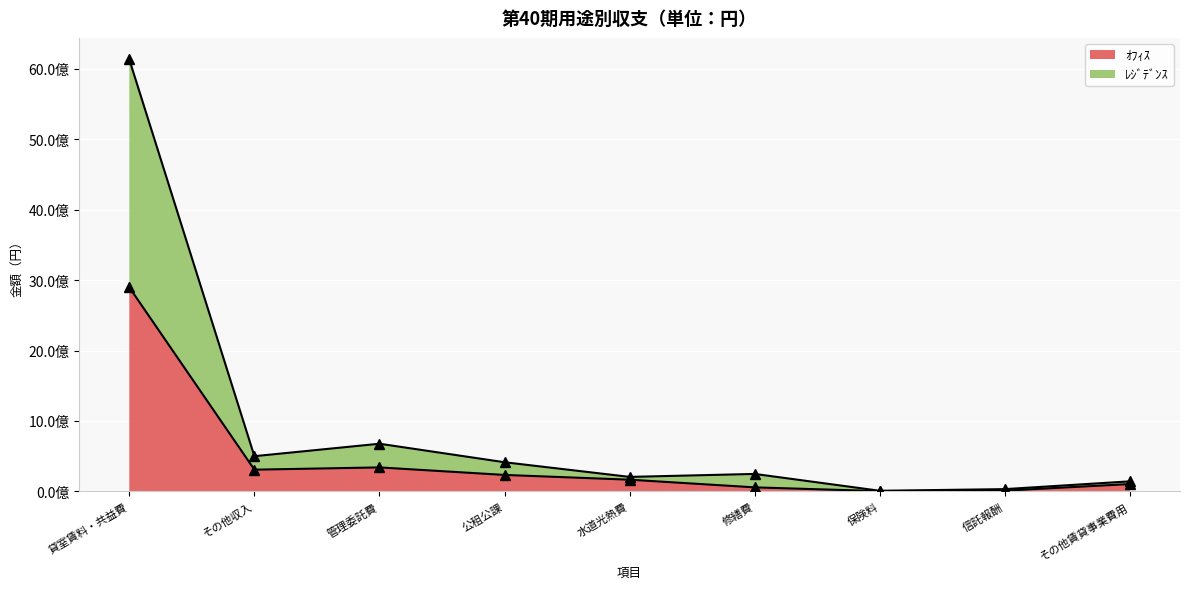

What position from the left is 修繕費?

6